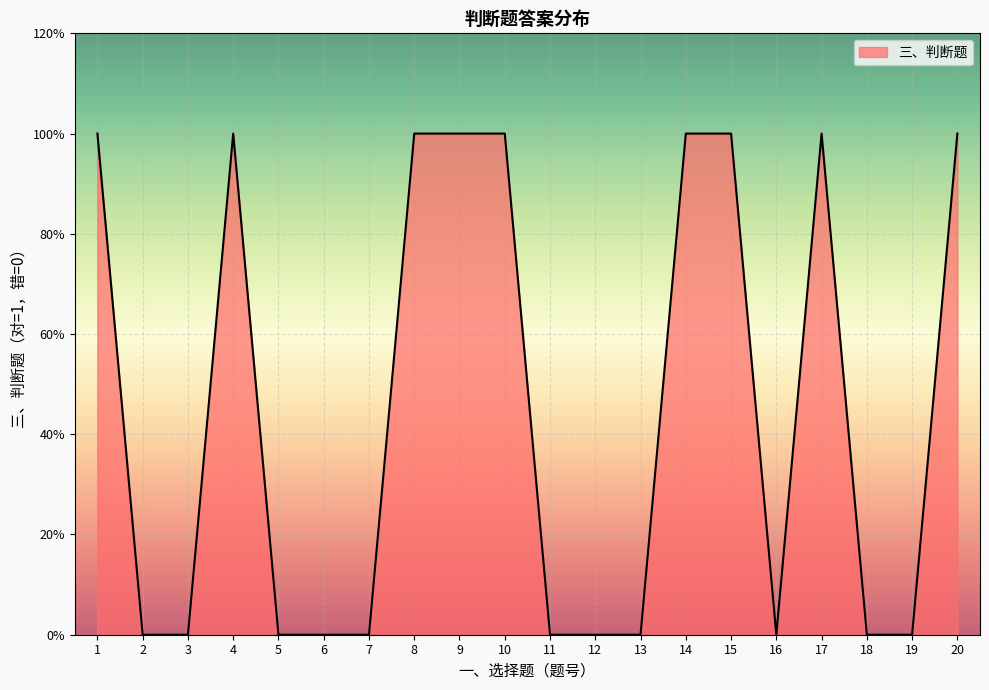

The value at 7 is 0. True or false?

True